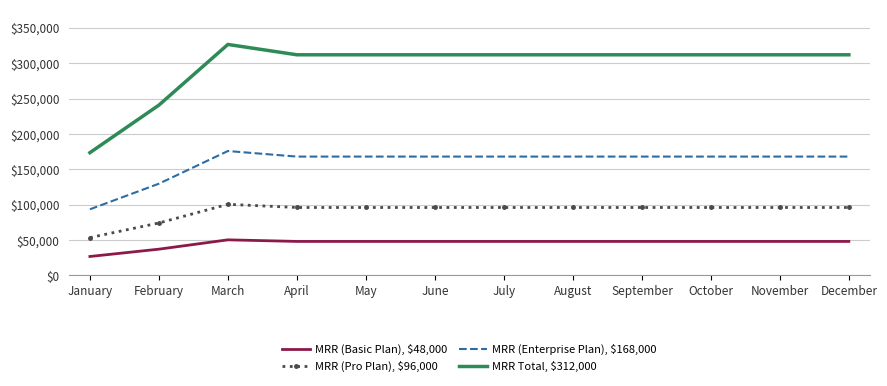

Which series has the largest range (max minus min)?

MRR Total, $312,000